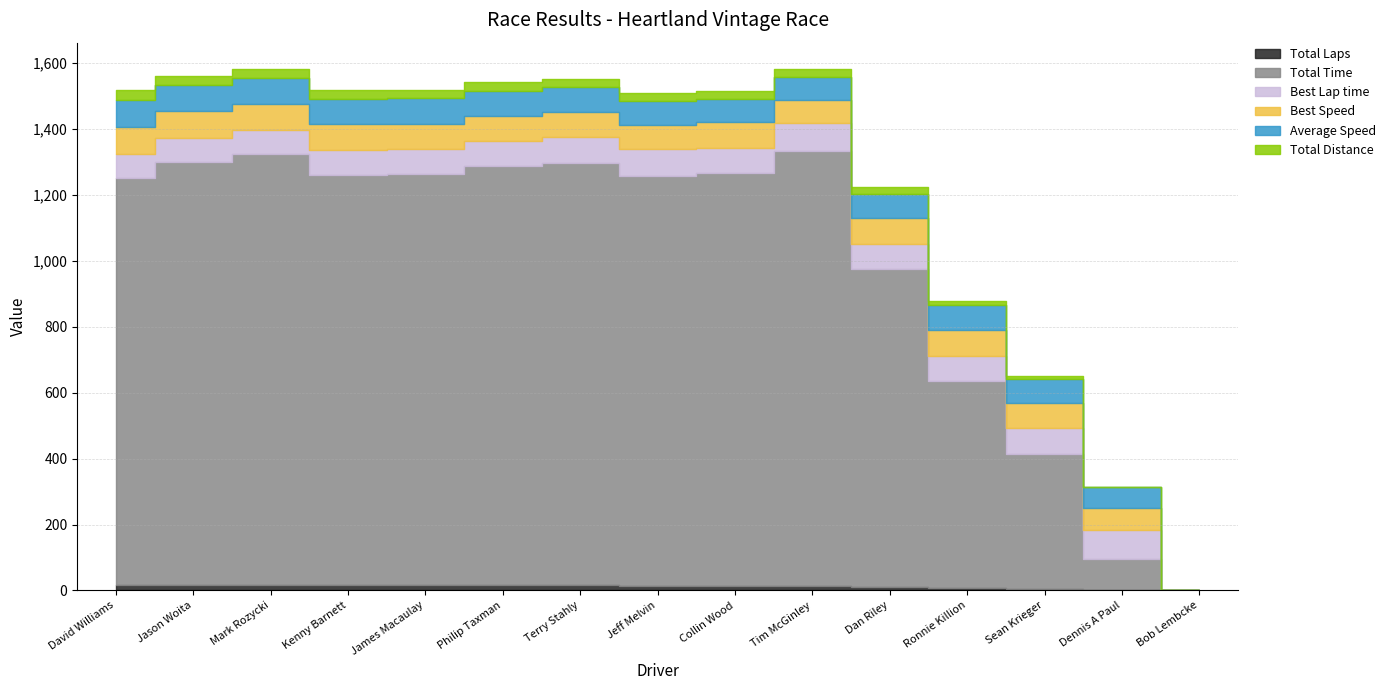

Rank the series at Mark Rozycki from highest to lowest value.

Total Time, Best Speed, Average Speed, Best Lap time, Total Distance, Total Laps